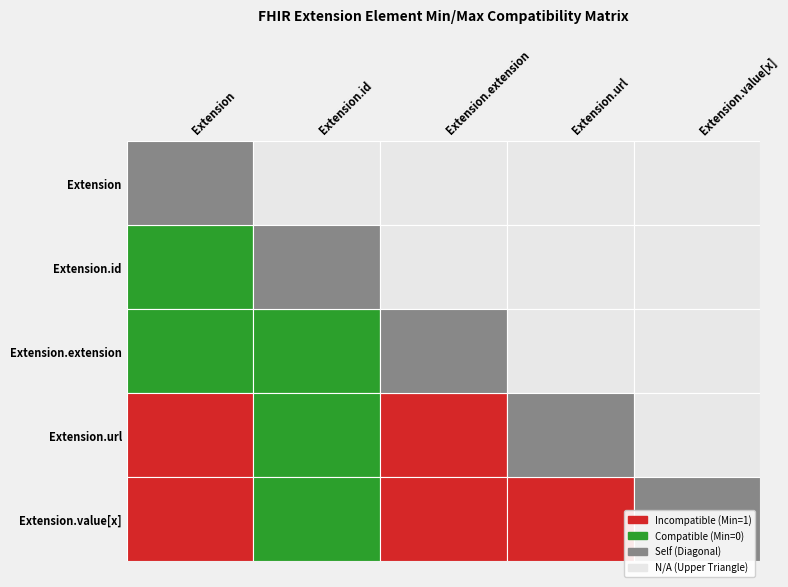

Between Extension and Extension.id, which is larger?

Extension